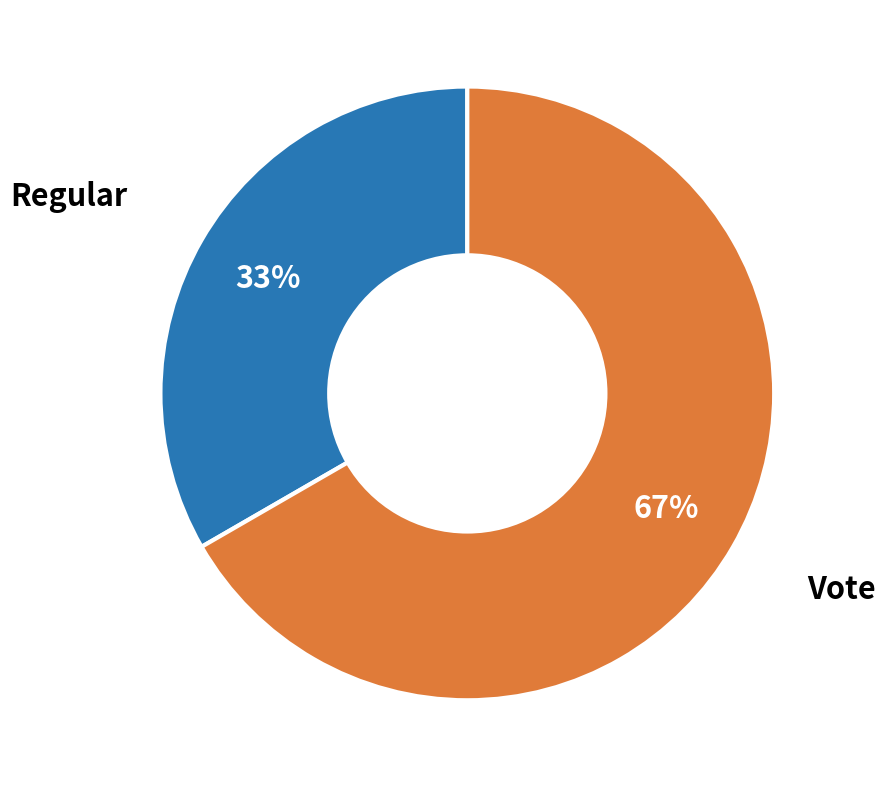

What is the ratio of the value at Regular to the value at Vote?

0.5